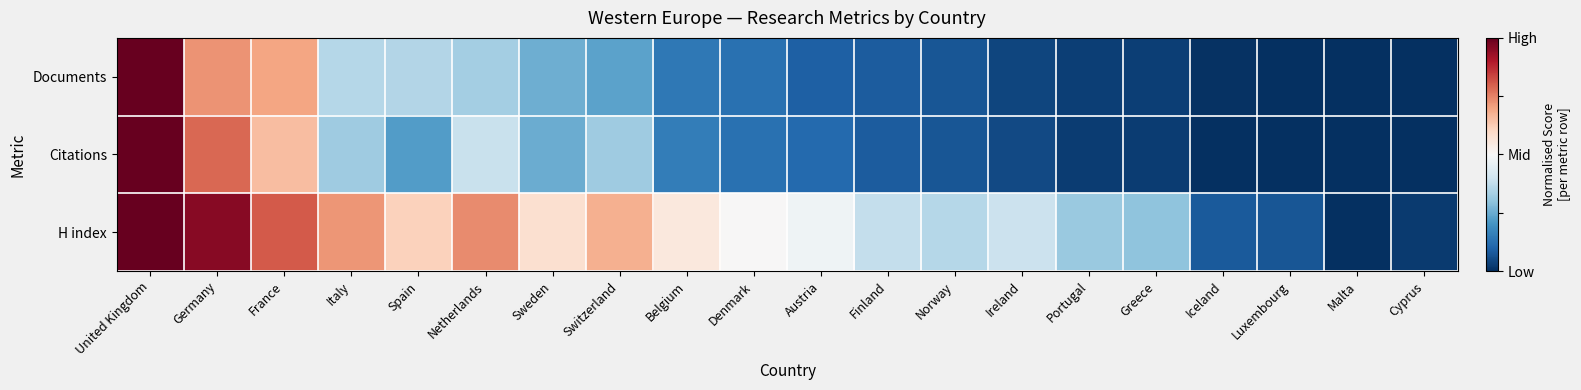

Reading right to left, transcribe all the data shown in this chart.

Documents: Cyprus=-1.0	Malta=-1.0	Luxembourg=-1.0	Iceland=-1.0	Greece=-0.9	Portugal=-0.9	Ireland=-0.9	Norway=-0.9	Finland=-0.8	Austria=-0.8	Denmark=-0.7	Belgium=-0.7	Switzerland=-0.5	Sweden=-0.5	Netherlands=-0.3	Spain=-0.3	Italy=-0.3	France=0.4	Germany=0.5	United Kingdom=1.0
Citations: Cyprus=-1.0	Malta=-1.0	Luxembourg=-1.0	Iceland=-1.0	Greece=-1.0	Portugal=-1.0	Ireland=-0.9	Norway=-0.9	Finland=-0.8	Austria=-0.8	Denmark=-0.7	Belgium=-0.7	Switzerland=-0.4	Sweden=-0.5	Netherlands=-0.2	Spain=-0.6	Italy=-0.4	France=0.3	Germany=0.6	United Kingdom=1.0
H index: Cyprus=-1.0	Malta=-1.0	Luxembourg=-0.9	Iceland=-0.8	Greece=-0.4	Portugal=-0.4	Ireland=-0.2	Norway=-0.3	Finland=-0.2	Austria=-0.0	Denmark=0.0	Belgium=0.1	Switzerland=0.4	Sweden=0.2	Netherlands=0.5	Spain=0.2	Italy=0.4	France=0.6	Germany=0.9	United Kingdom=1.0